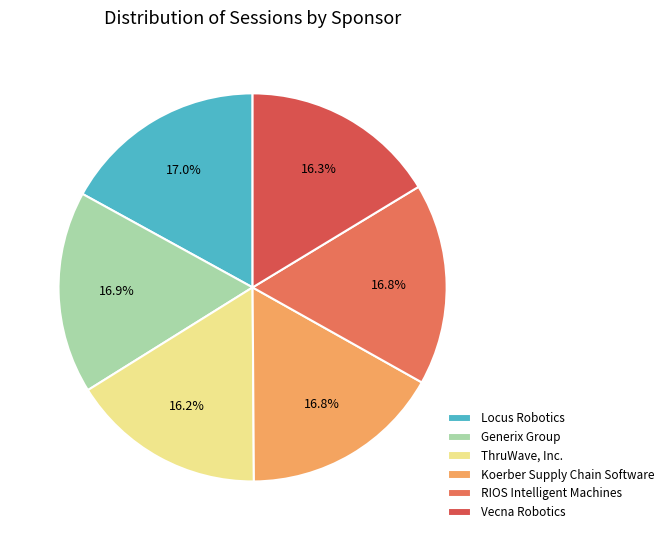

The ThruWave, Inc. slice represents 16% of the pie. True or false?

True